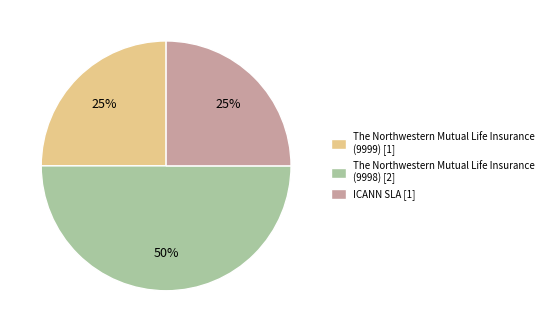

To the nearest percent, what percentage of the pie is The Northwestern Mutual Life Insurance (9998)?

50%